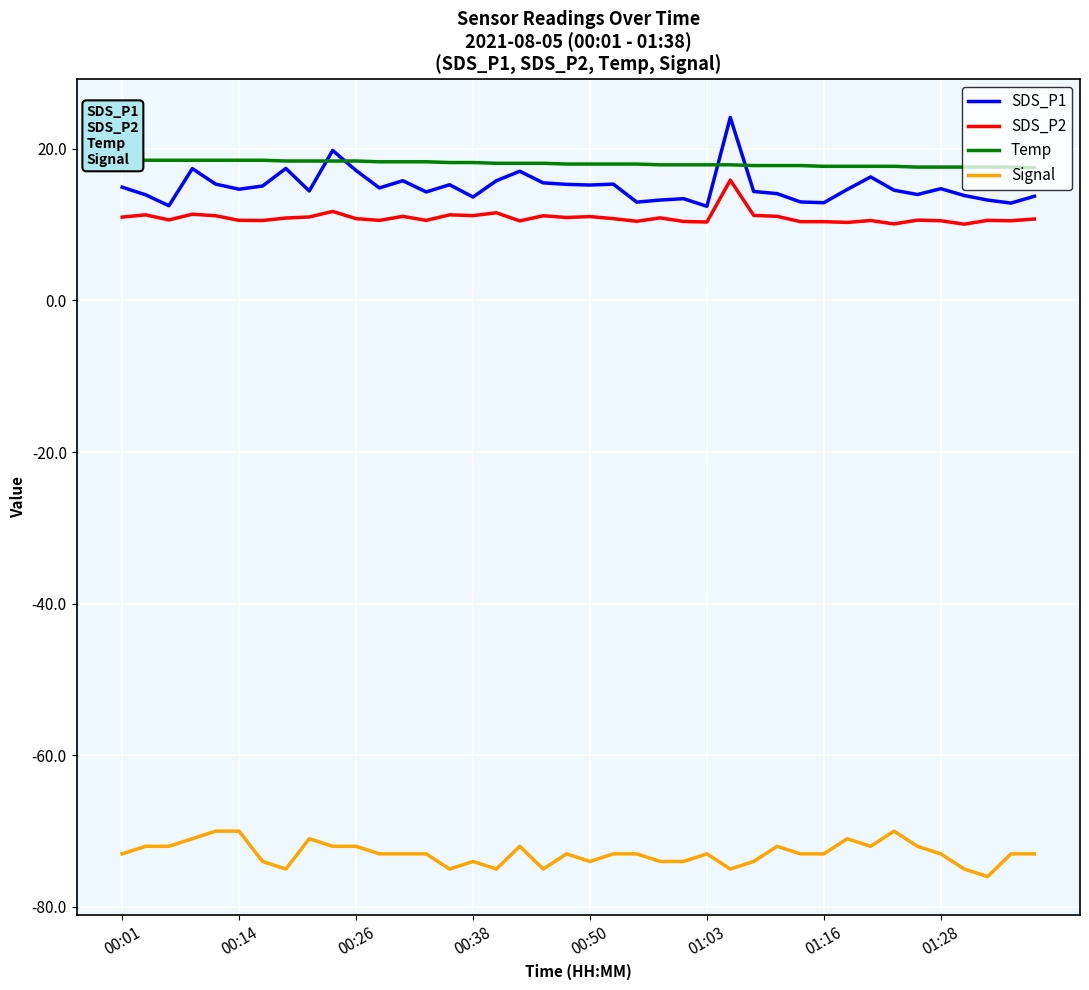

How many series are shown in this chart?

4